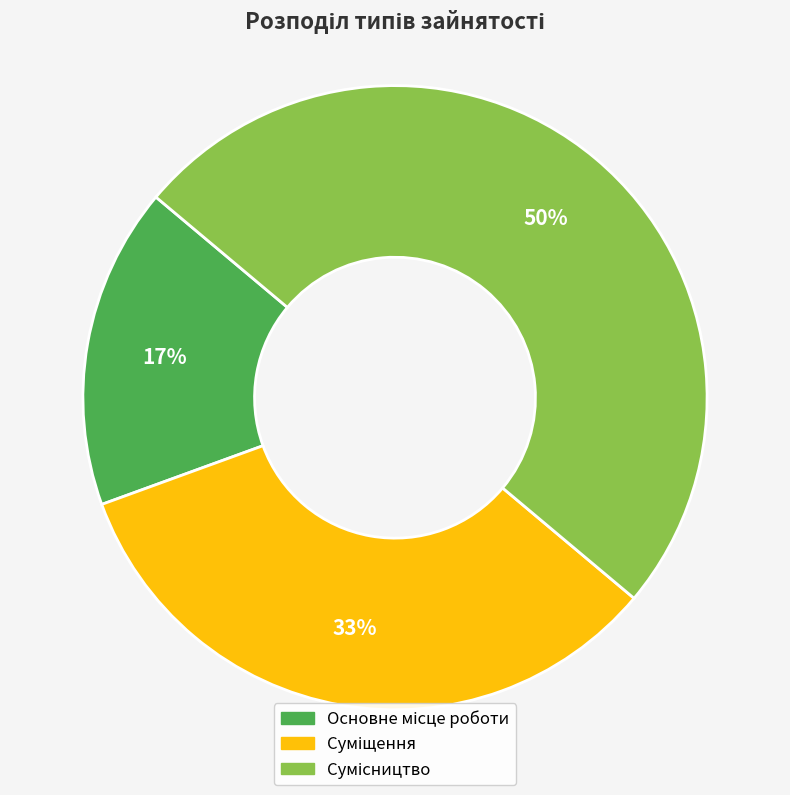

To the nearest percent, what is the average slice percentage?

33%